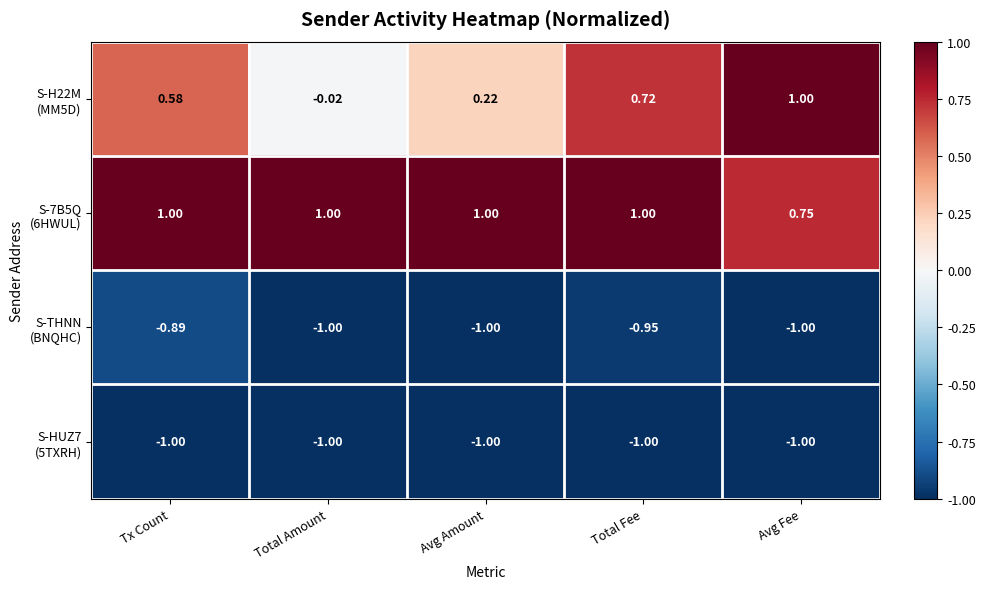

At which category is the sum across all series the highest?

Total Fee